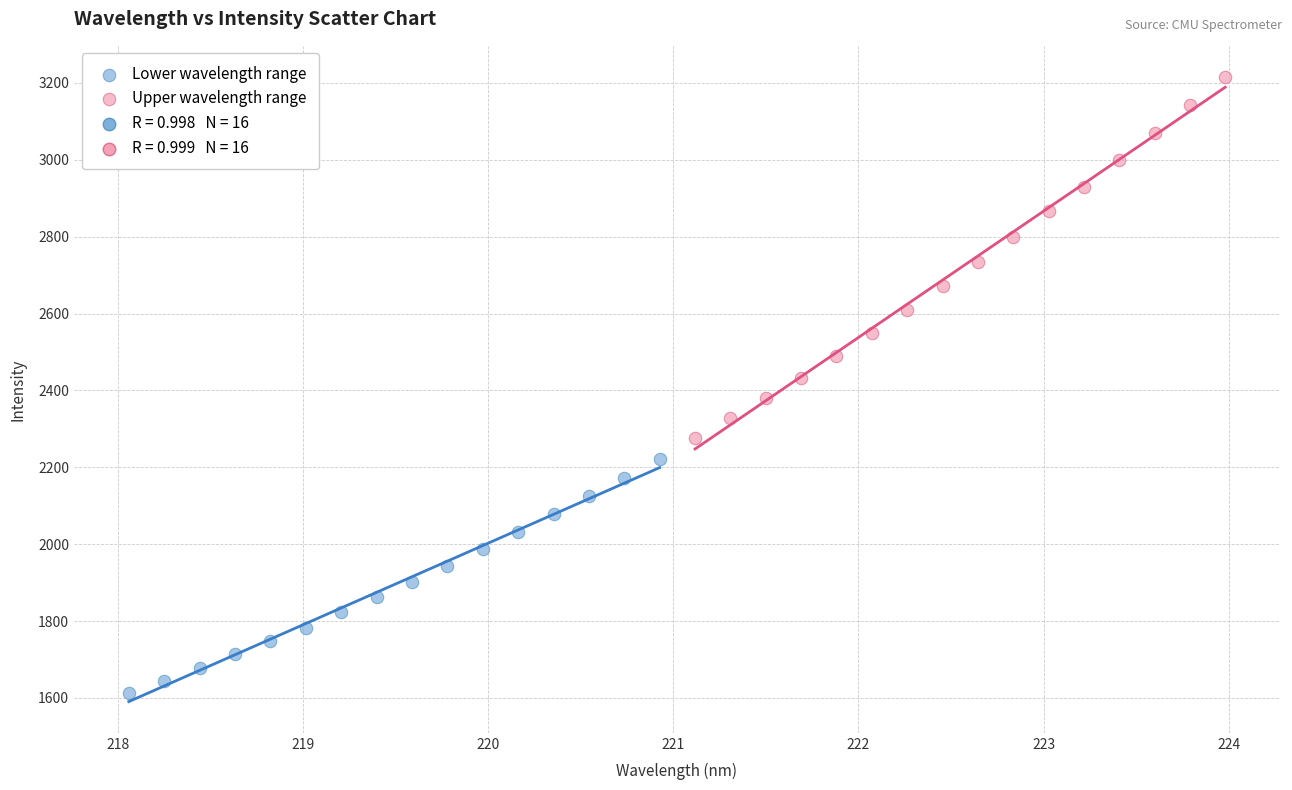

Which series contains the highest Y value?

Upper wavelength range